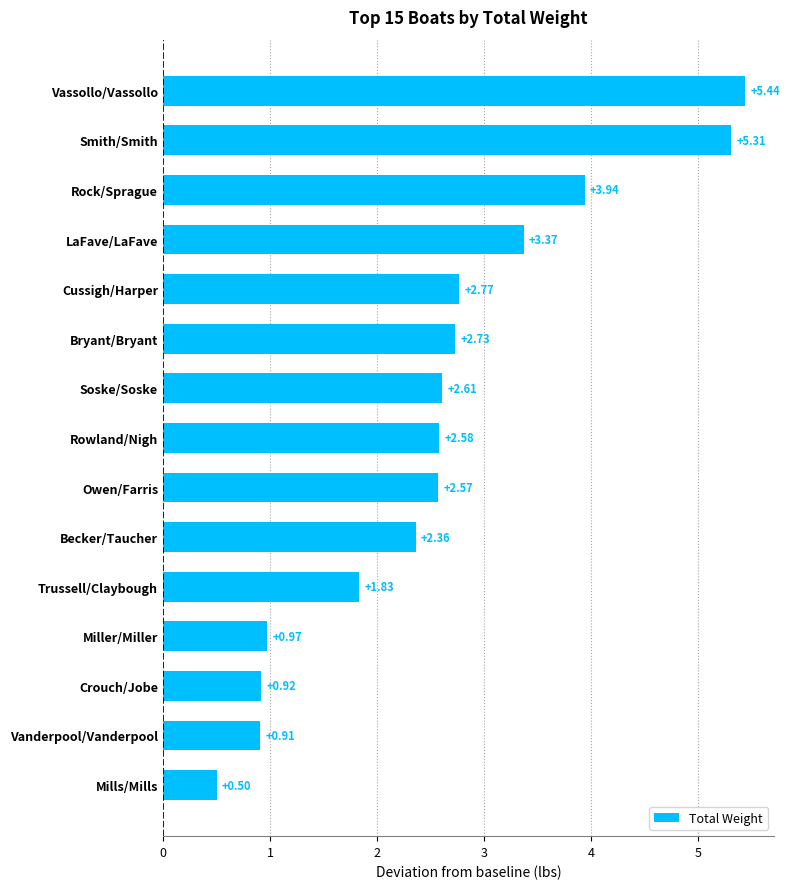

List the labels in order of value, smallest first.

Mills/Mills, Vanderpool/Vanderpool, Crouch/Jobe, Miller/Miller, Trussell/Claybough, Becker/Taucher, Owen/Farris, Rowland/Nigh, Soske/Soske, Bryant/Bryant, Cussigh/Harper, LaFave/LaFave, Rock/Sprague, Smith/Smith, Vassollo/Vassollo